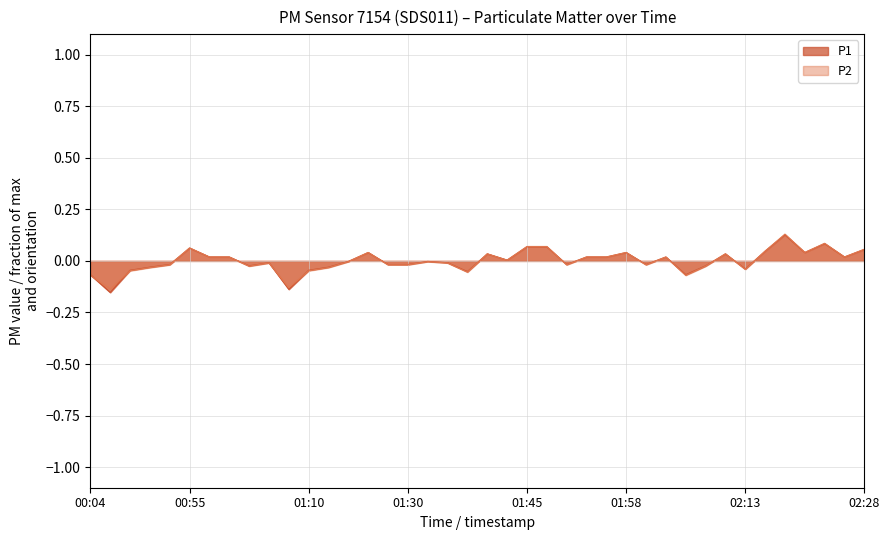

At 01:50, list the series in order from largest to smallest.

P1, P2